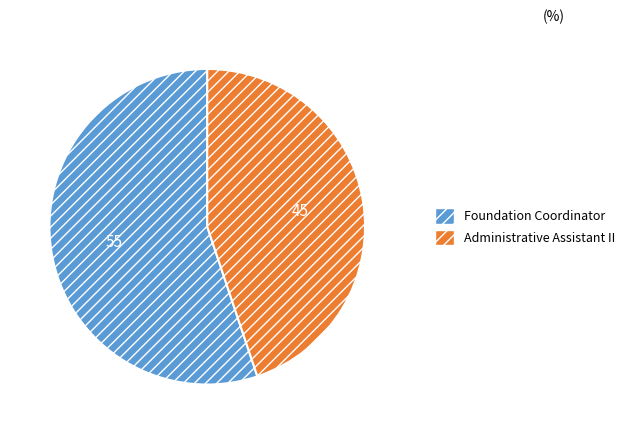

Is it true that Administrative Assistant II is 55% of the pie?

False